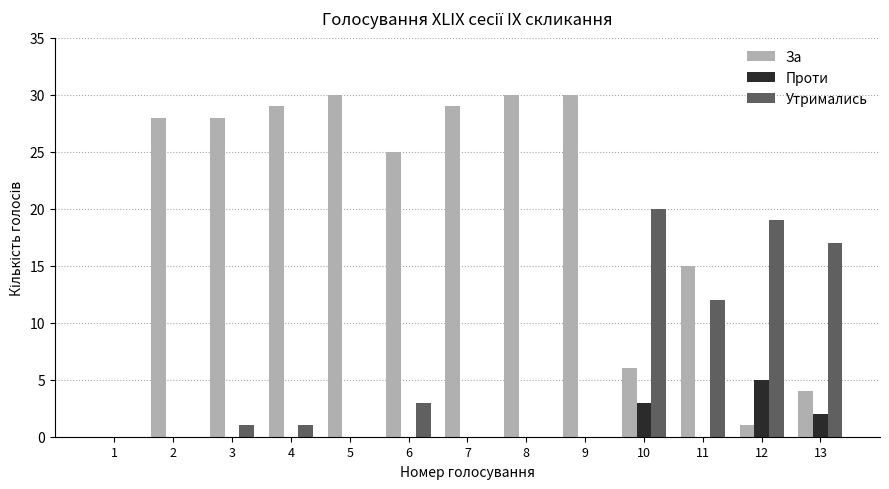

How many groups of bars are there?

13